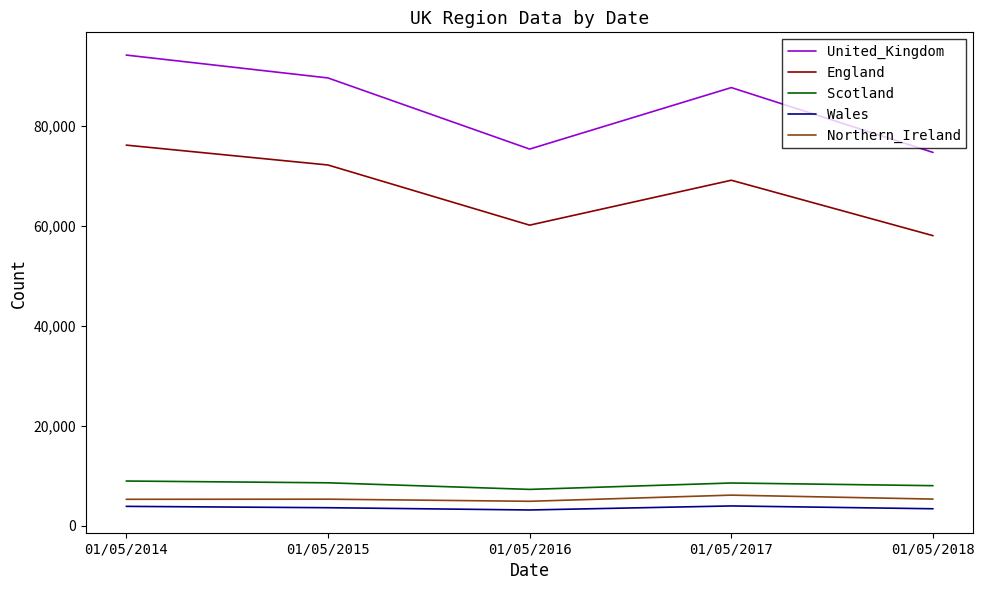

True or false: Scotland and United_Kingdom cross at least once.

False